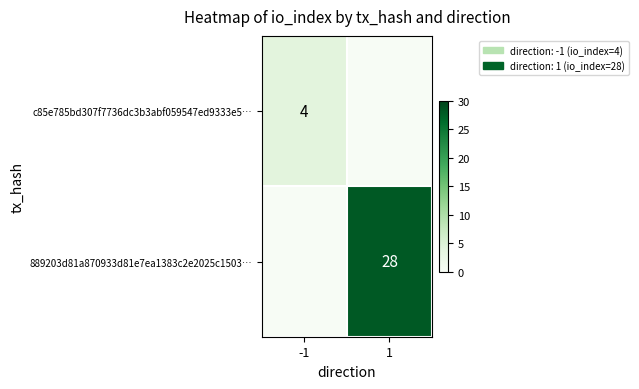

Is it true that 889203d81a870933d81e7ea1383c2e2025c1503… equals 7 at 1?

False